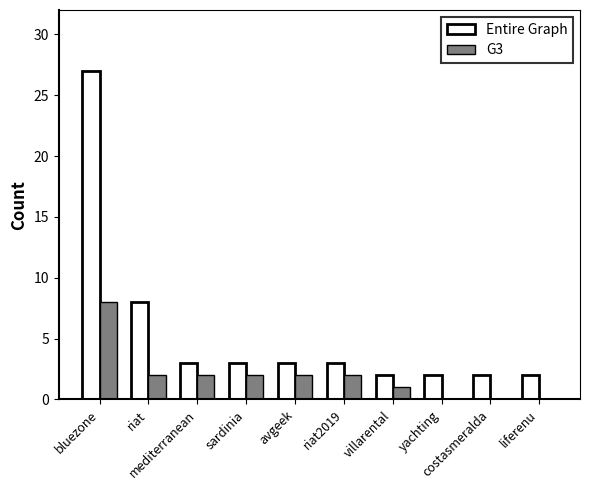

Which series has the largest total across all categories?

Entire Graph